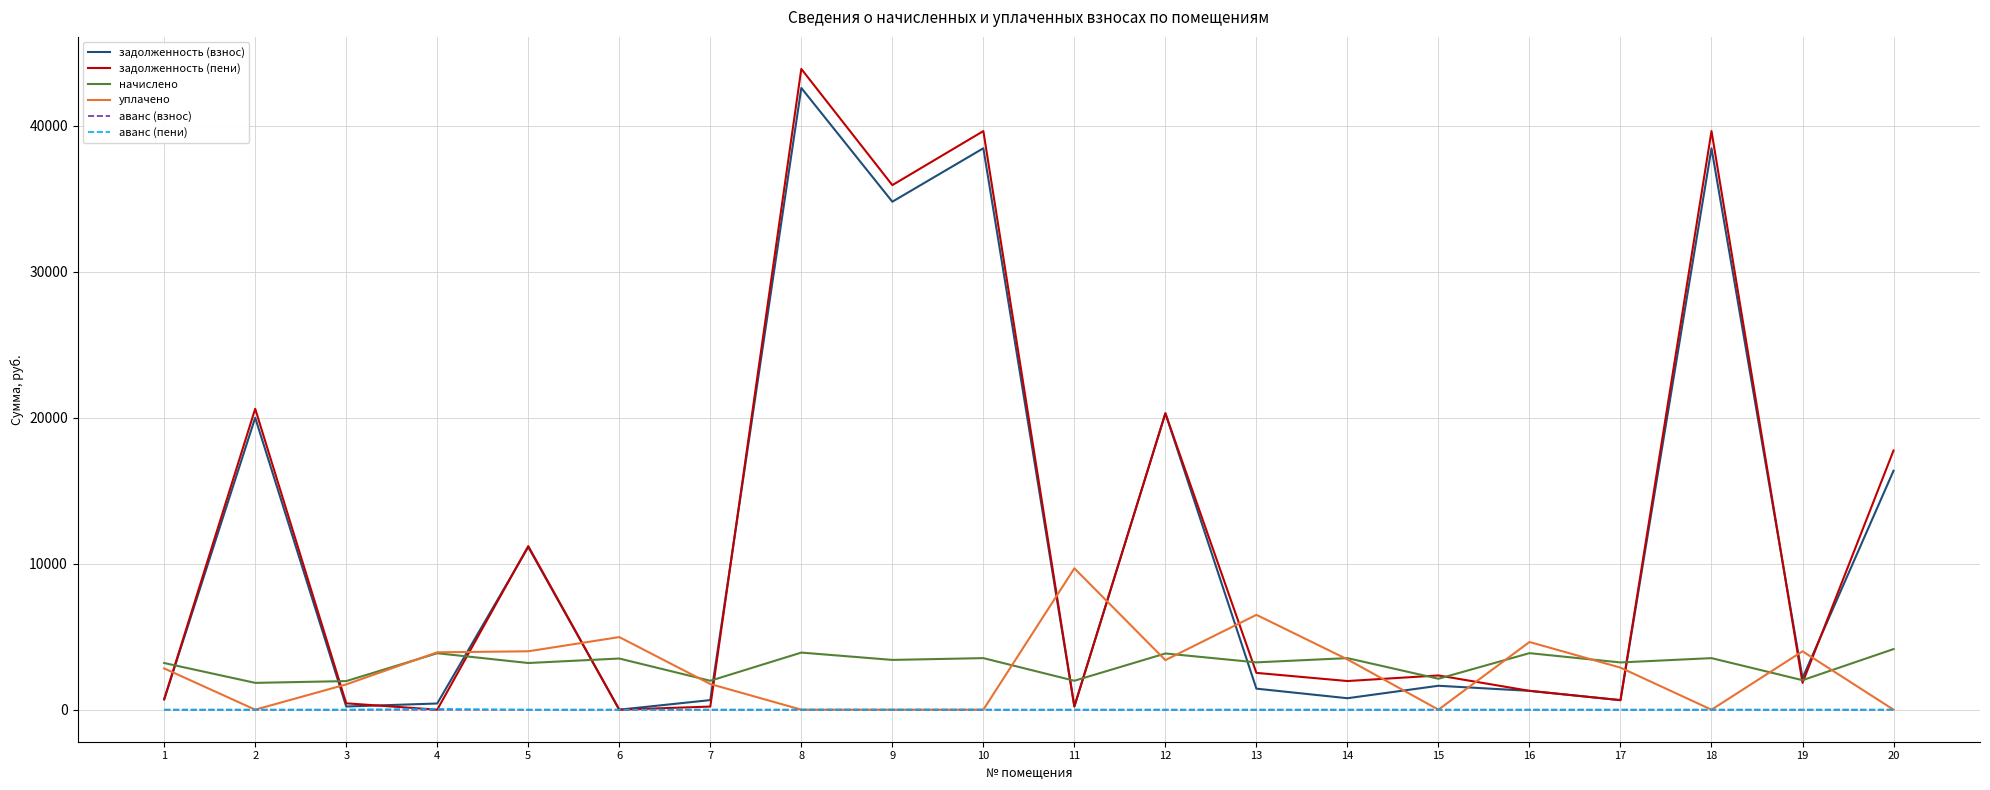

At how many categories does at least one series exceed 9122?

9